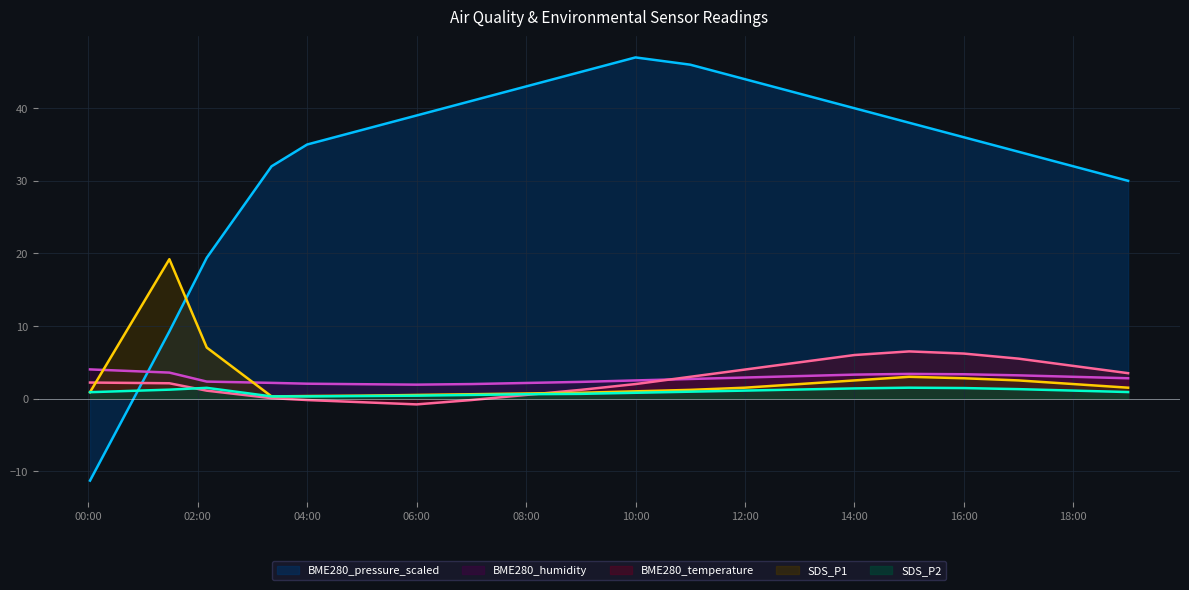

Does the chart display data point markers on the line(s)?

No